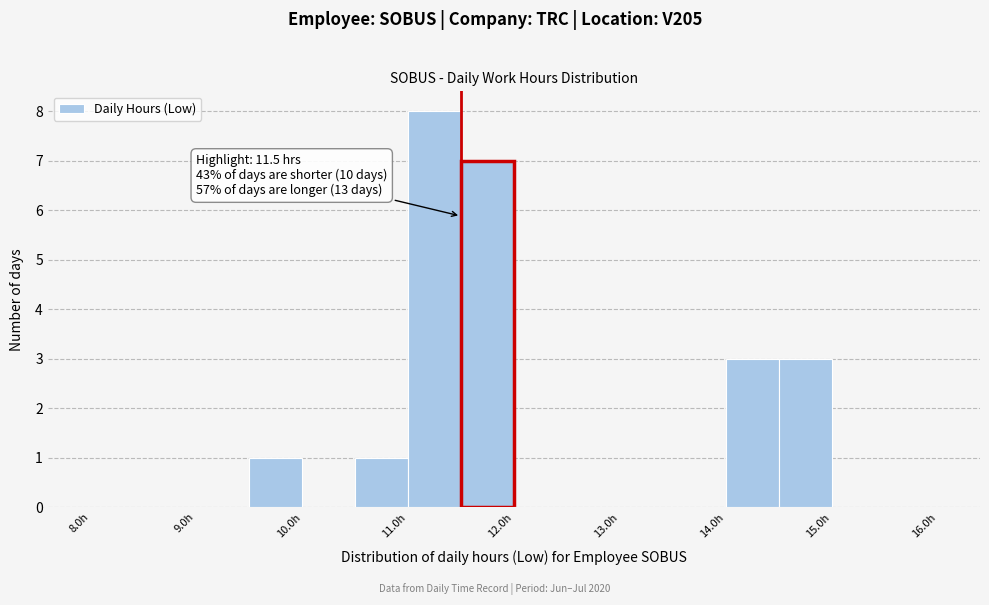

Over which range of the x-axis is the bar tallest?

11.0 to 11.5